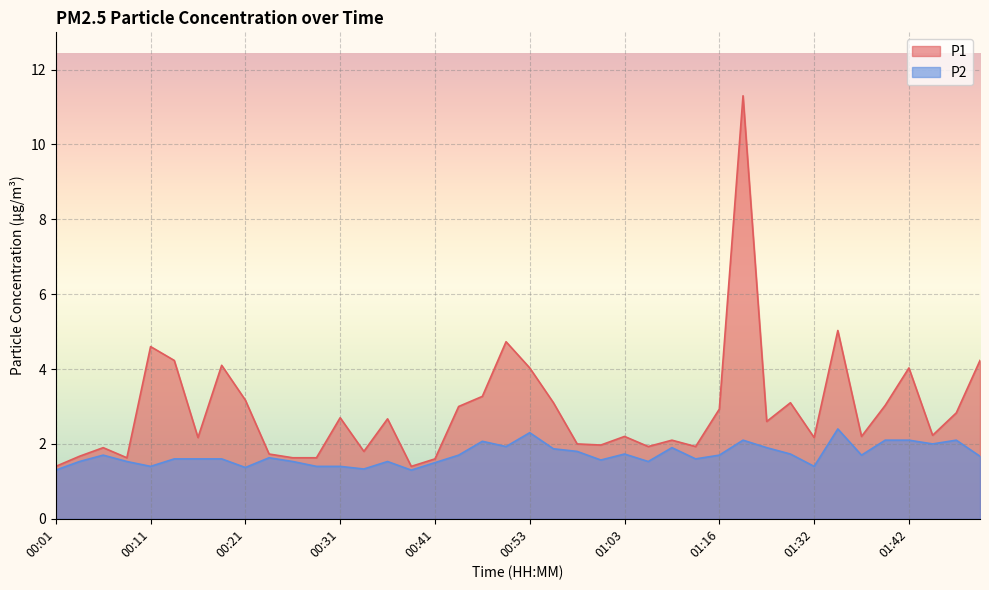

What value does the P2 series have at 01:49?

1.7